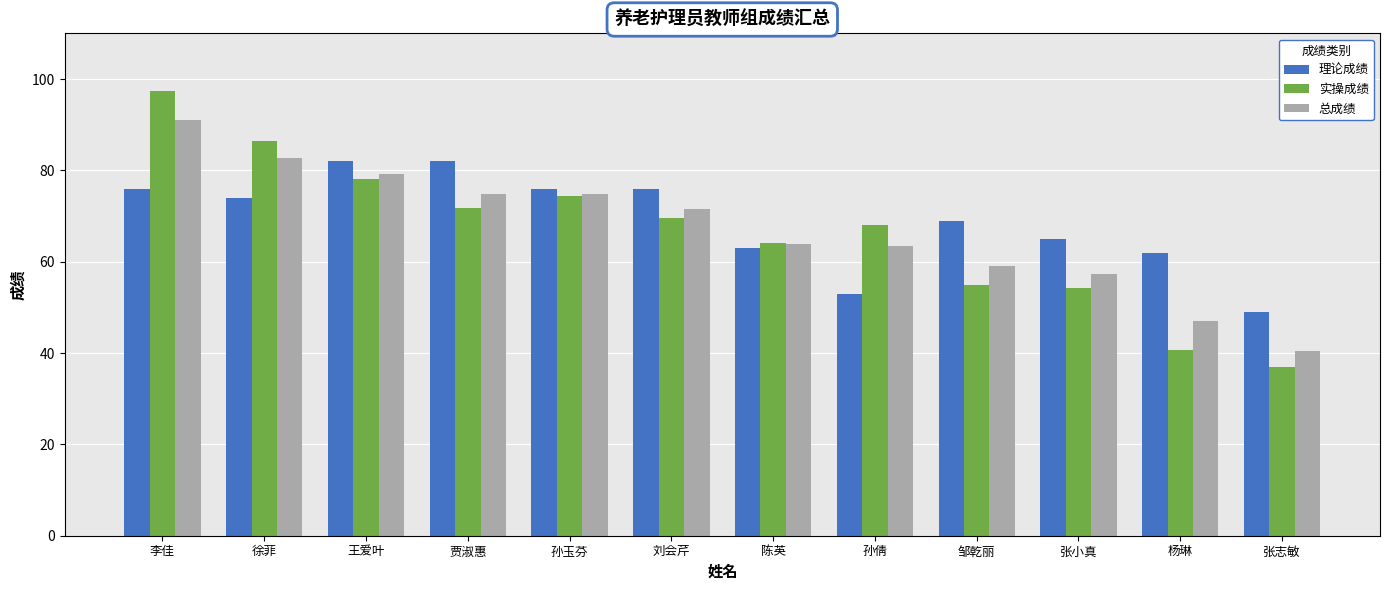

List the series in order of their peak value, highest first.

实操成绩, 总成绩, 理论成绩